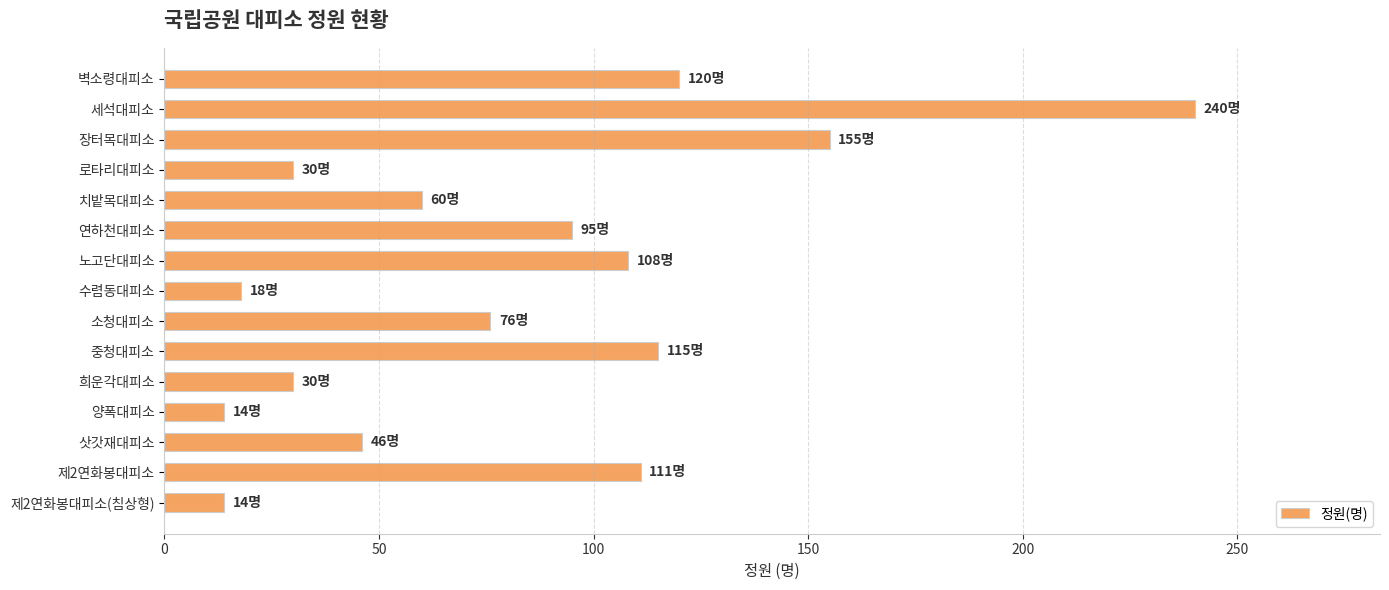

What position from the bottom is 치밭목대피소?

11